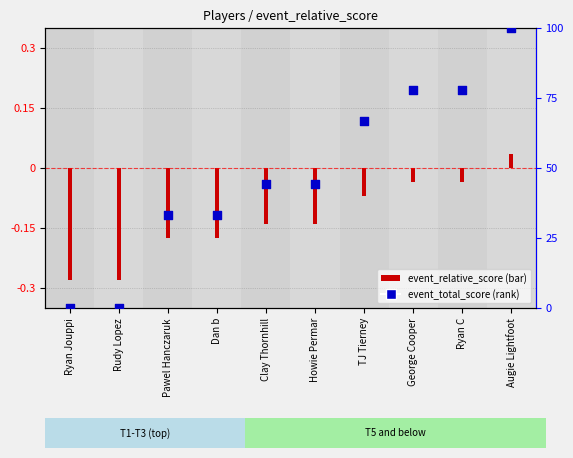

What is the change in value from Ryan Jouppi to Dan b?

+33.3